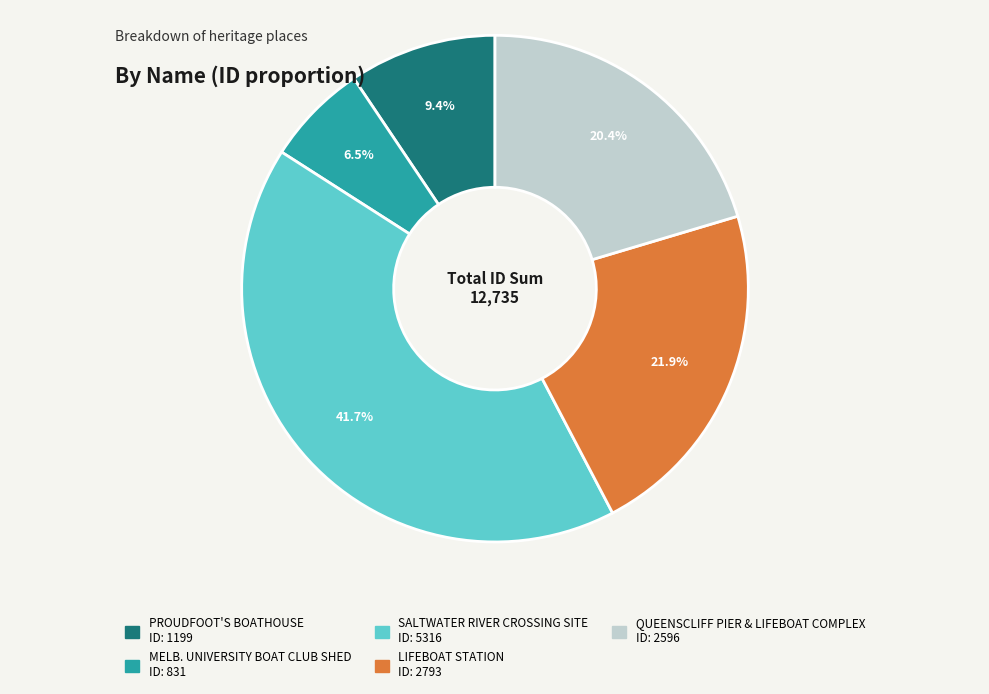

Does any single category account for the majority?

No